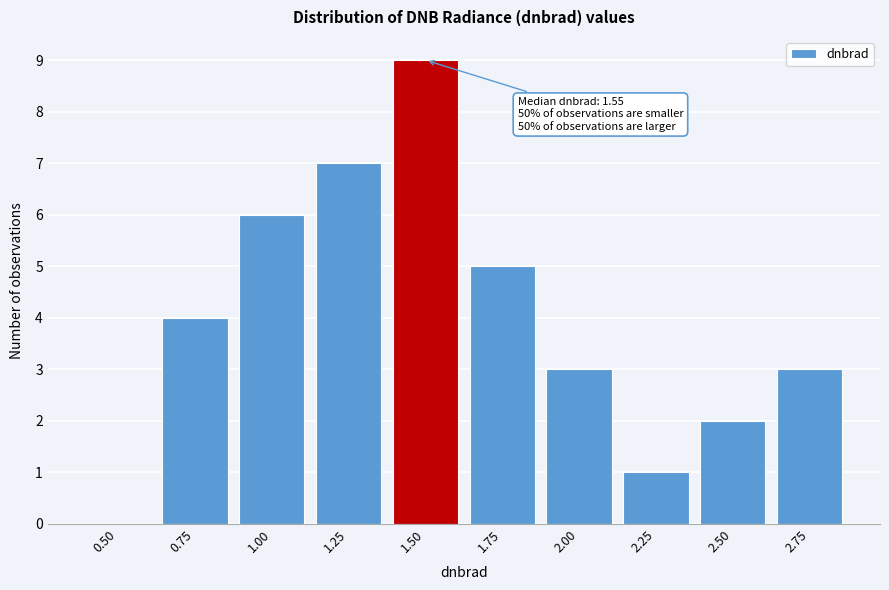

Reading left to right, list all the values displayed in this chart.

0.50=0	0.75=4	1.00=6	1.25=7	1.50=9	1.75=5	2.00=3	2.25=1	2.50=2	2.75=3